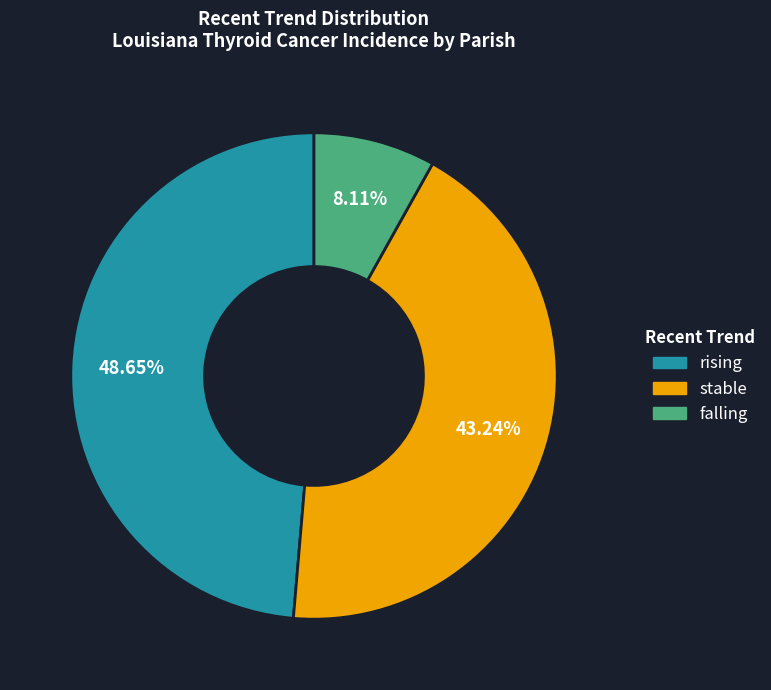

Approximately how many times larger is the value at rising compared to stable?

1.1